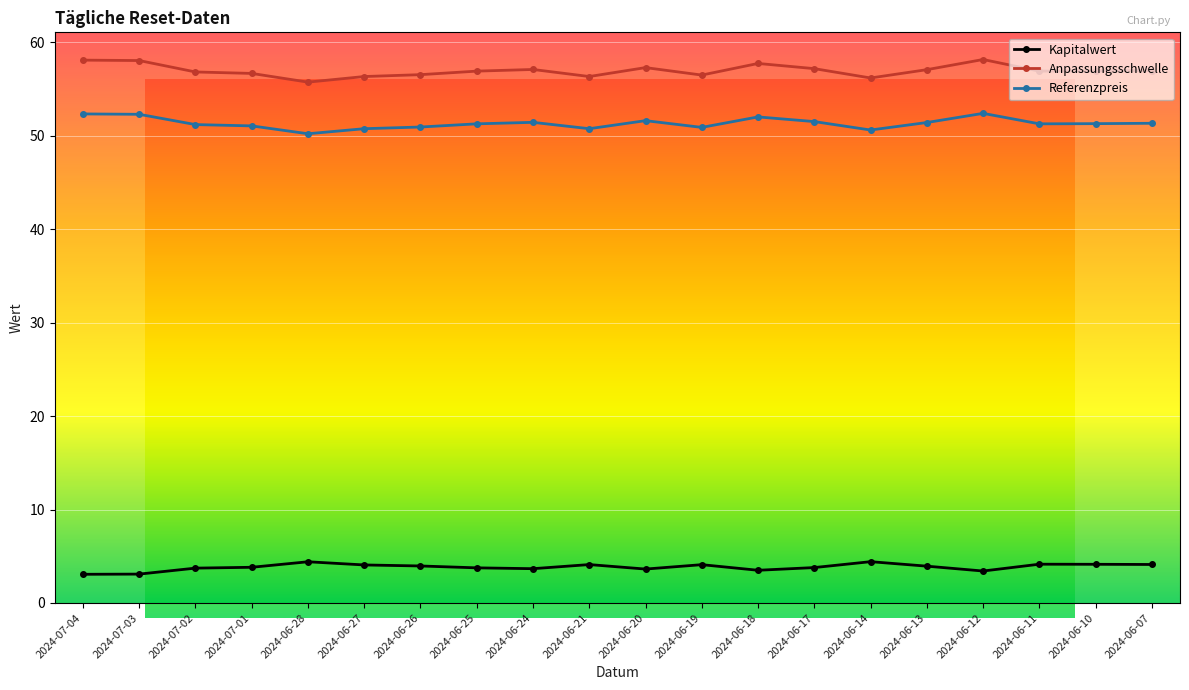

Rank the series by their maximum value, from lowest to highest.

Kapitalwert, Referenzpreis, Anpassungsschwelle